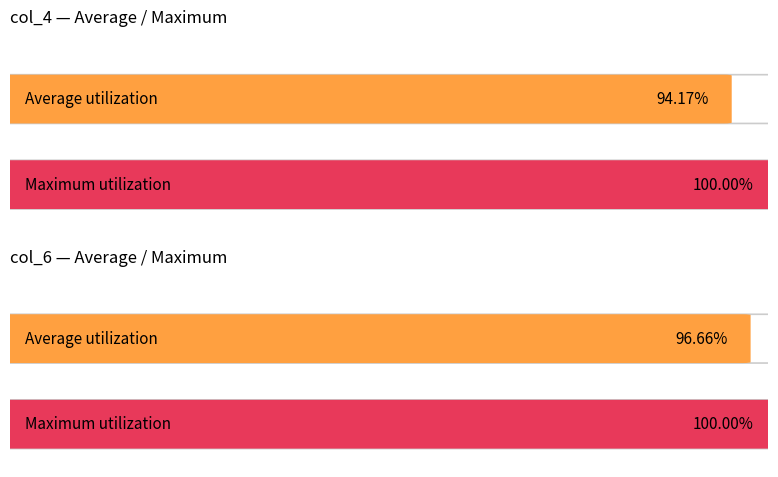

Are the bars grouped side by side (vs. stacked)?

Yes